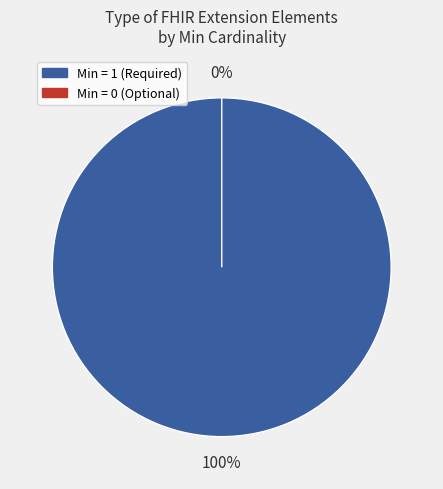

What is the smallest slice in the pie chart?

Extension.url